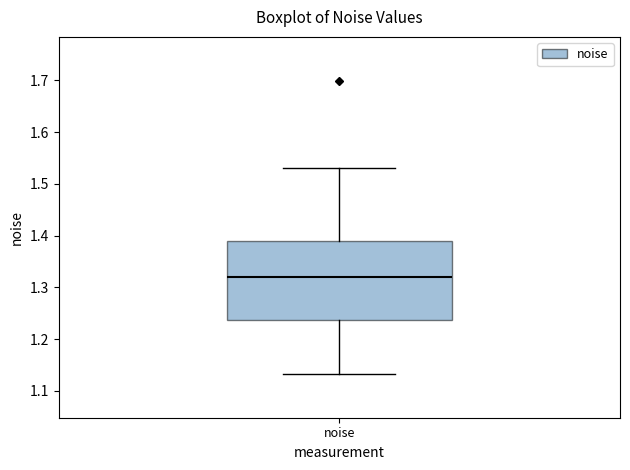

Where does the median line of the box for noise sit on the y-axis? The values are not printed on the chart, so give them approximately, as read against the axis.

1.32